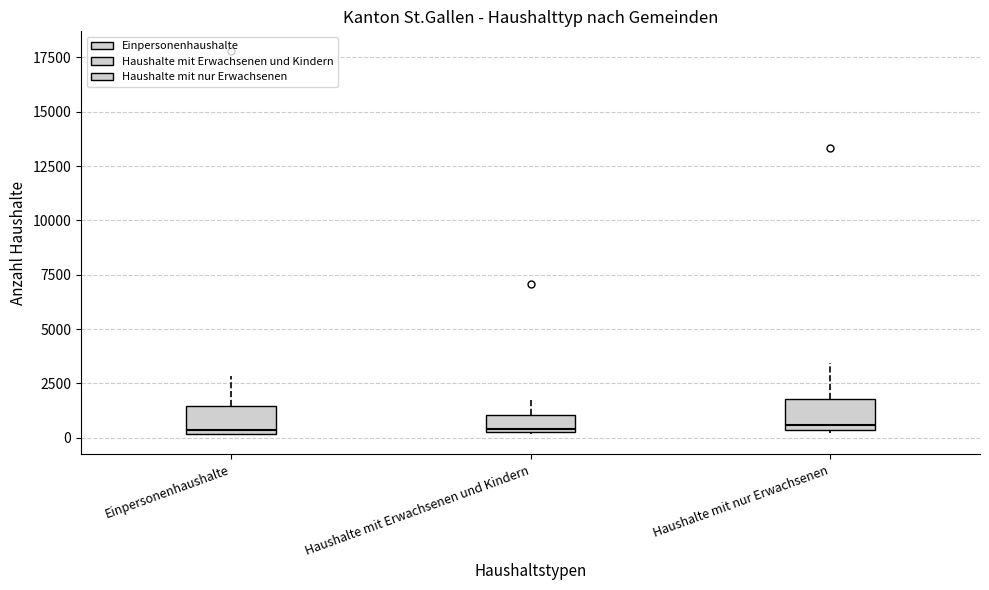

Reading left to right, read every box against the y-axis: the position of its median line, the range the box covers, and the ends of its whiskers. The values are not printed on the chart, so give them approximately, as read against the axis.

Einpersonenhaushalte: median 500, box 0 to 1500, whiskers 0 to 3000
Haushalte mit Erwachsenen und Kindern: median 500 (just above the box's lower edge), box 500 to 1000, whiskers 0 to 2000
Haushalte mit nur Erwachsenen: median 500 (just above the box's lower edge), box 500 to 2000, whiskers 0 to 3500